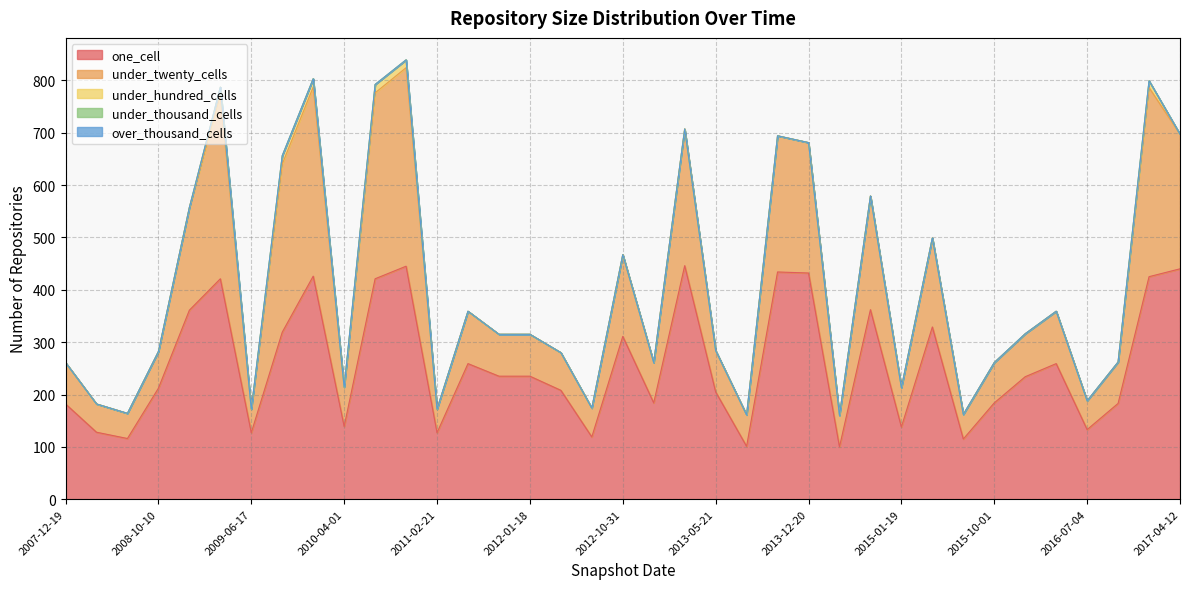

In one_cell, how many points are higher than both neighbors (excluding endpoints)?

10